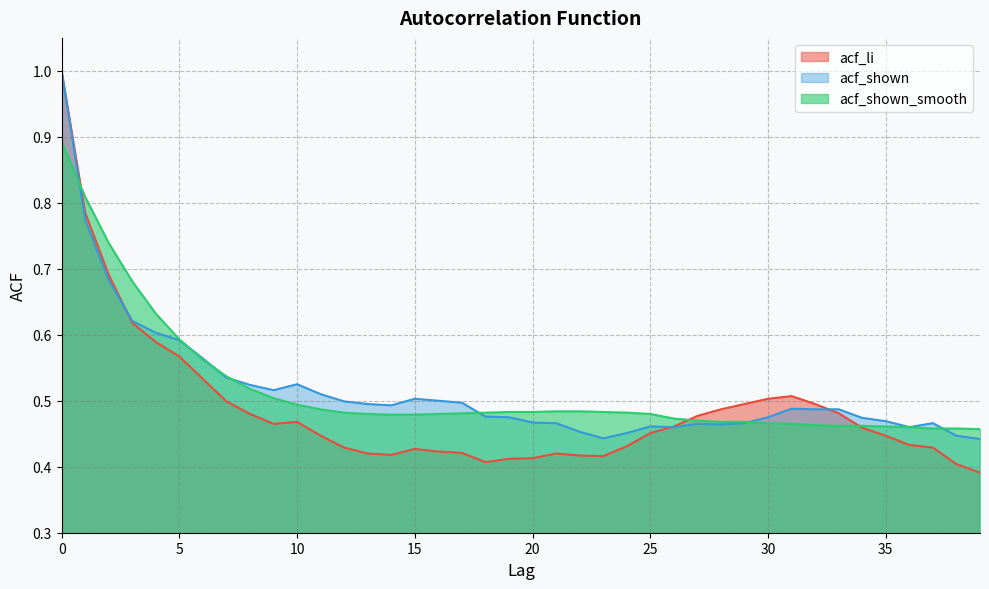

How many interior local peaks does the acf_li series have?

4